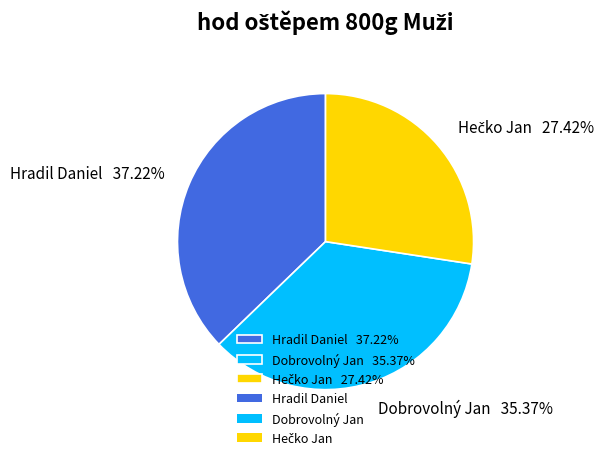

The Dobrovolný Jan slice represents 35% of the pie. True or false?

True